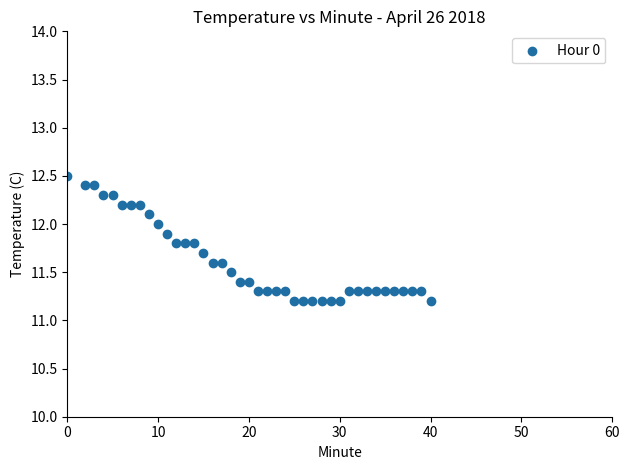

What is the range of Y values (max minus min)?

1.3